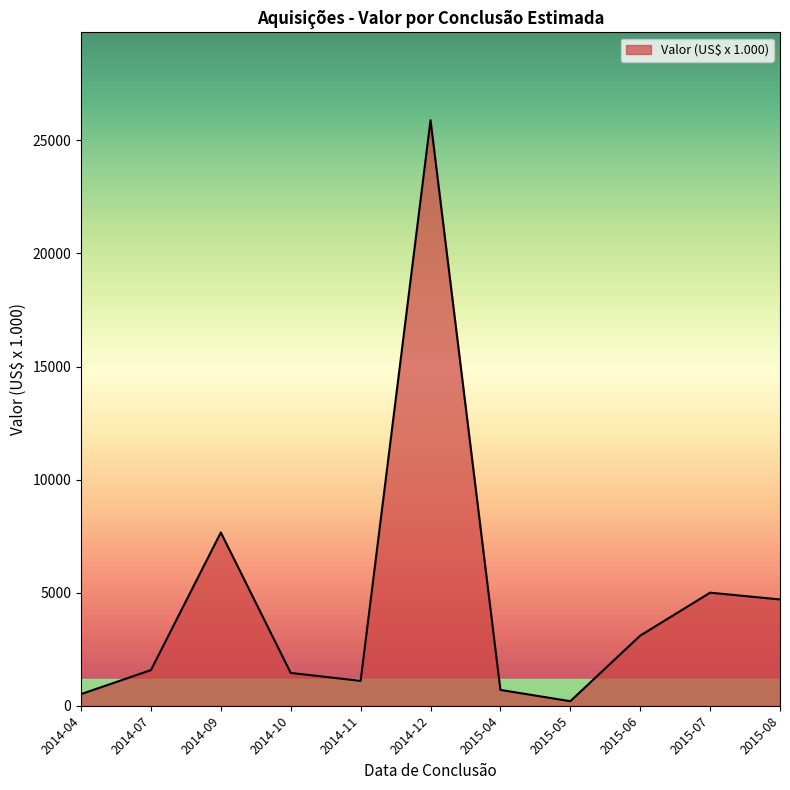

At which category does the chart reach its minimum across all series?

2015-05